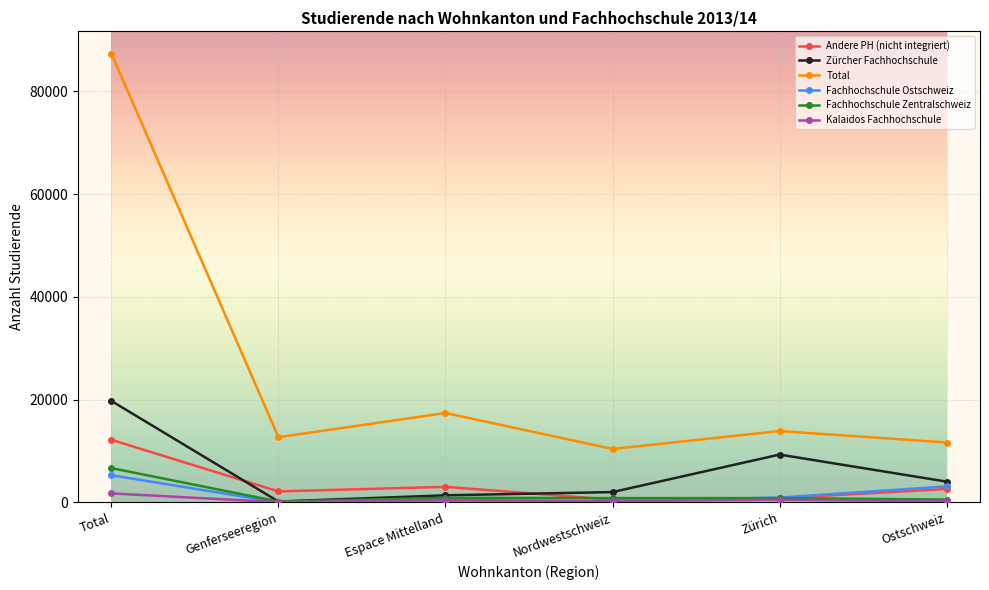

How many lines are shown in the chart?

6